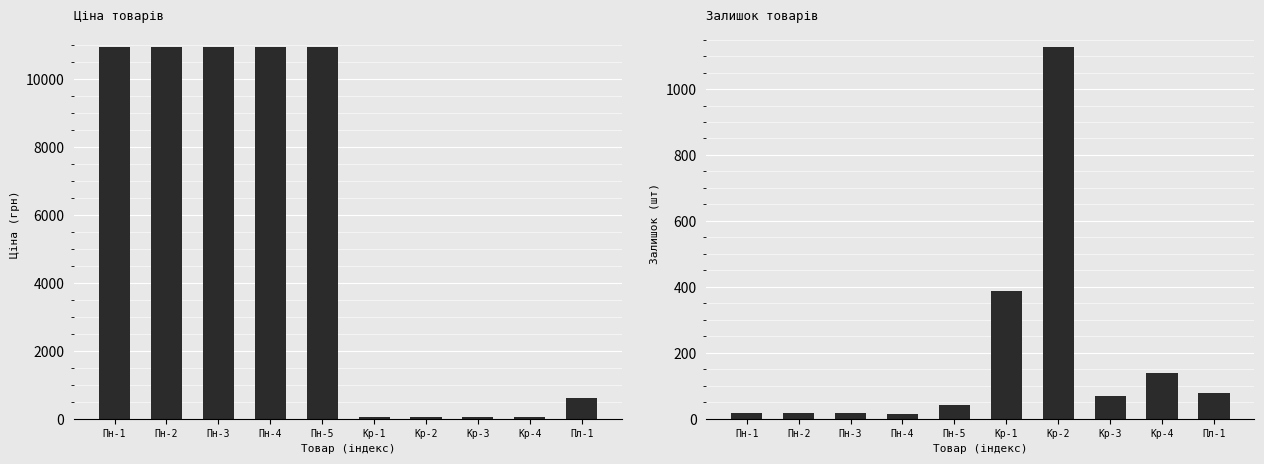

What is the maximum value shown in the chart?

10952.0